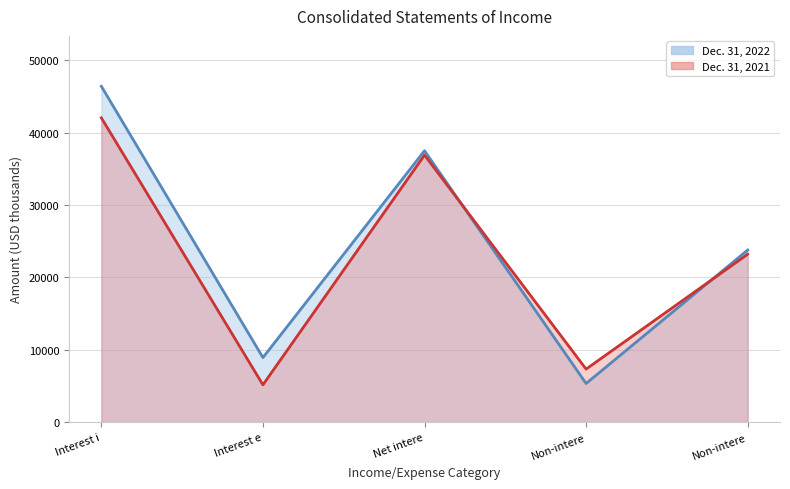

What is the difference between the Dec. 31, 2022 values at Net intere and Non-intere?

13722